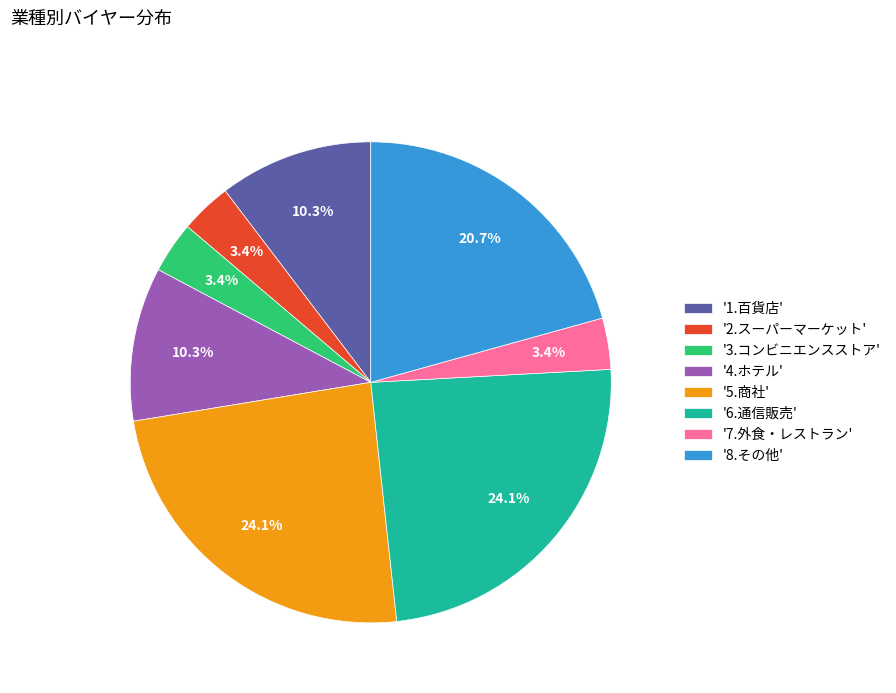

How many segments does this pie chart have?

8